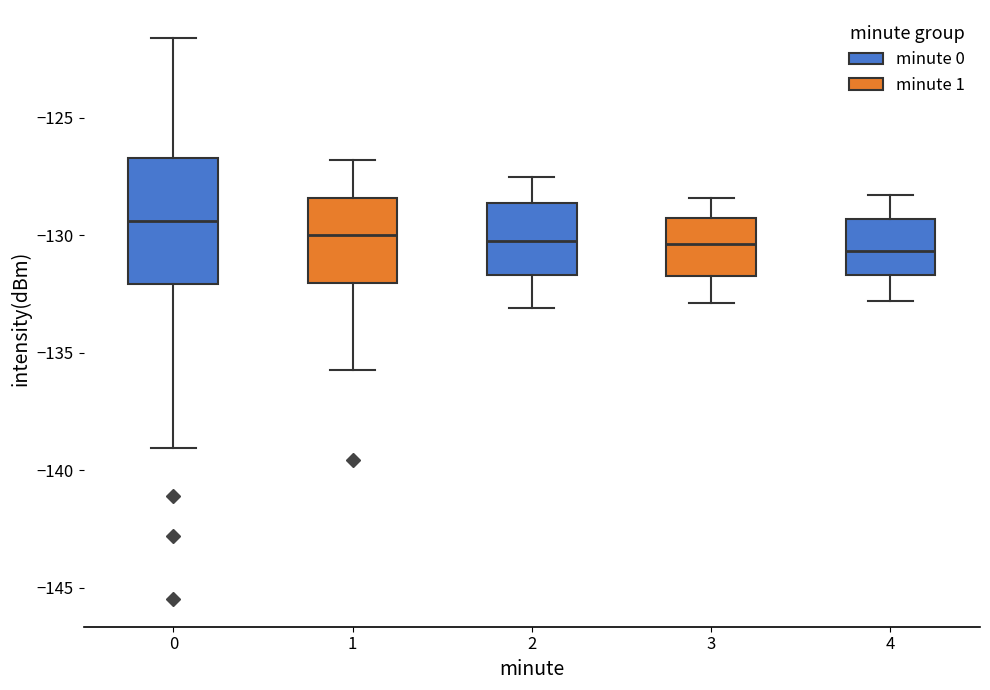

Where is the upper edge of the box at x = 1 on the y-axis? The values are not printed on the chart, so give them approximately, as read against the axis.

-128.5